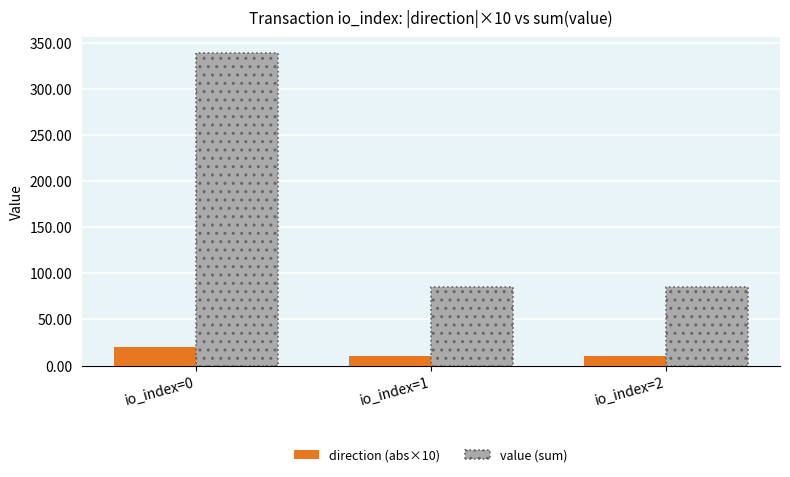

Rank the series by their maximum value, from lowest to highest.

direction (abs×10), value (sum)